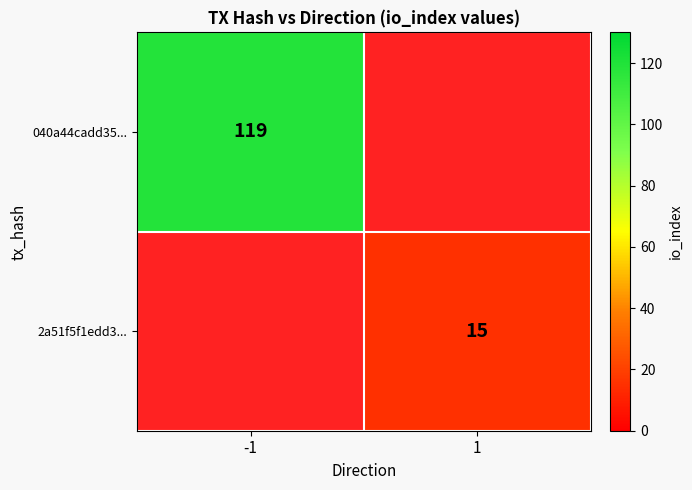

Which label corresponds to the largest value in the chart?

-1